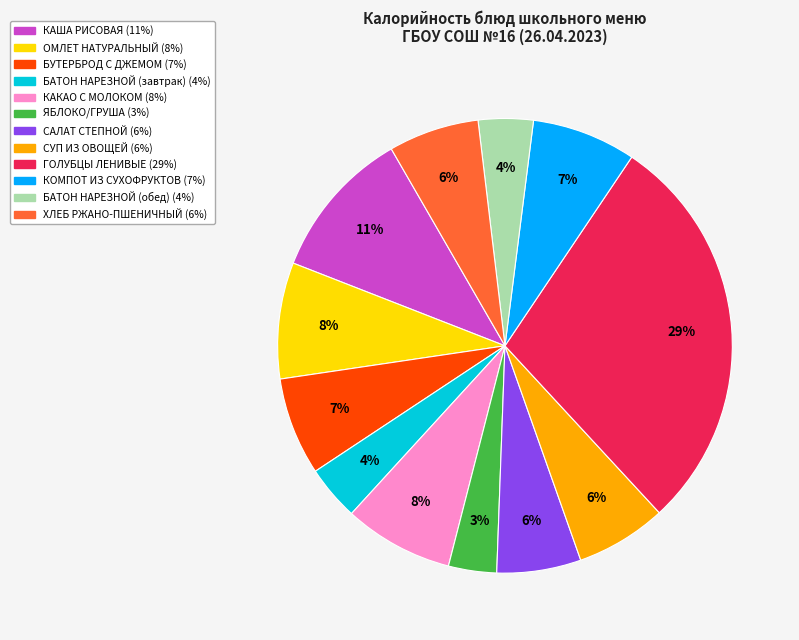

Is it true that БАТОН НАРЕЗНОЙ (обед) is 4% of the pie?

True